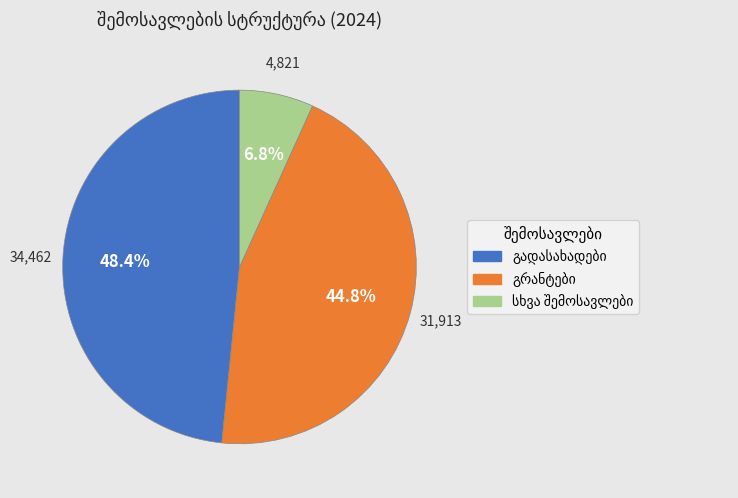

How many slices are in this pie chart?

3